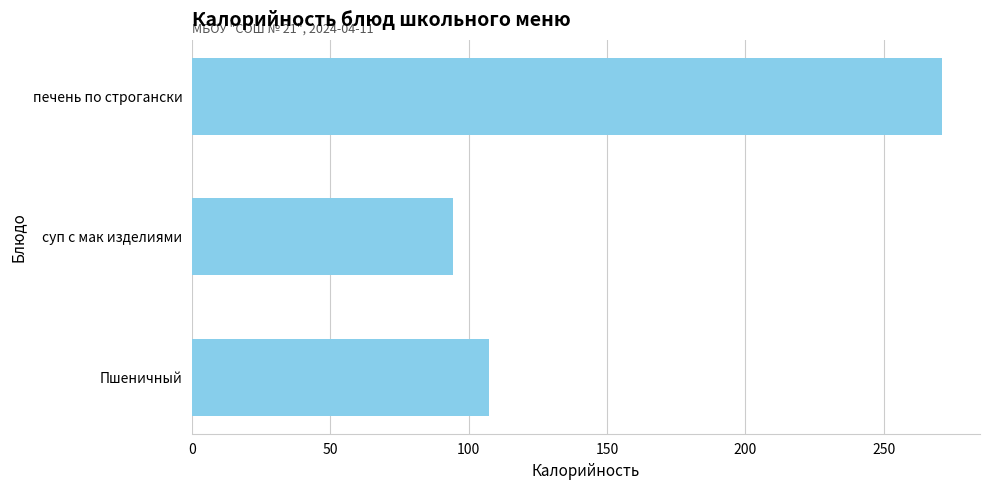

What is the sum of all values?

472.7